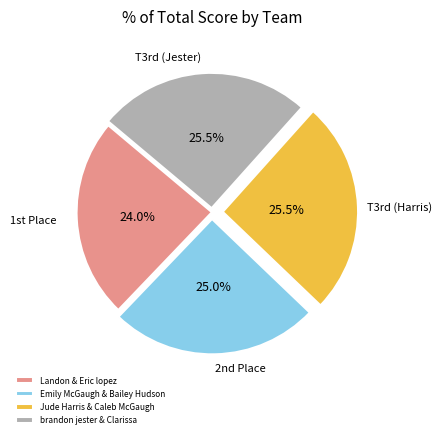

Approximately how many times larger is the value at brandon jester & Clarissa compared to Jude Harris & Caleb McGaugh?

1.0